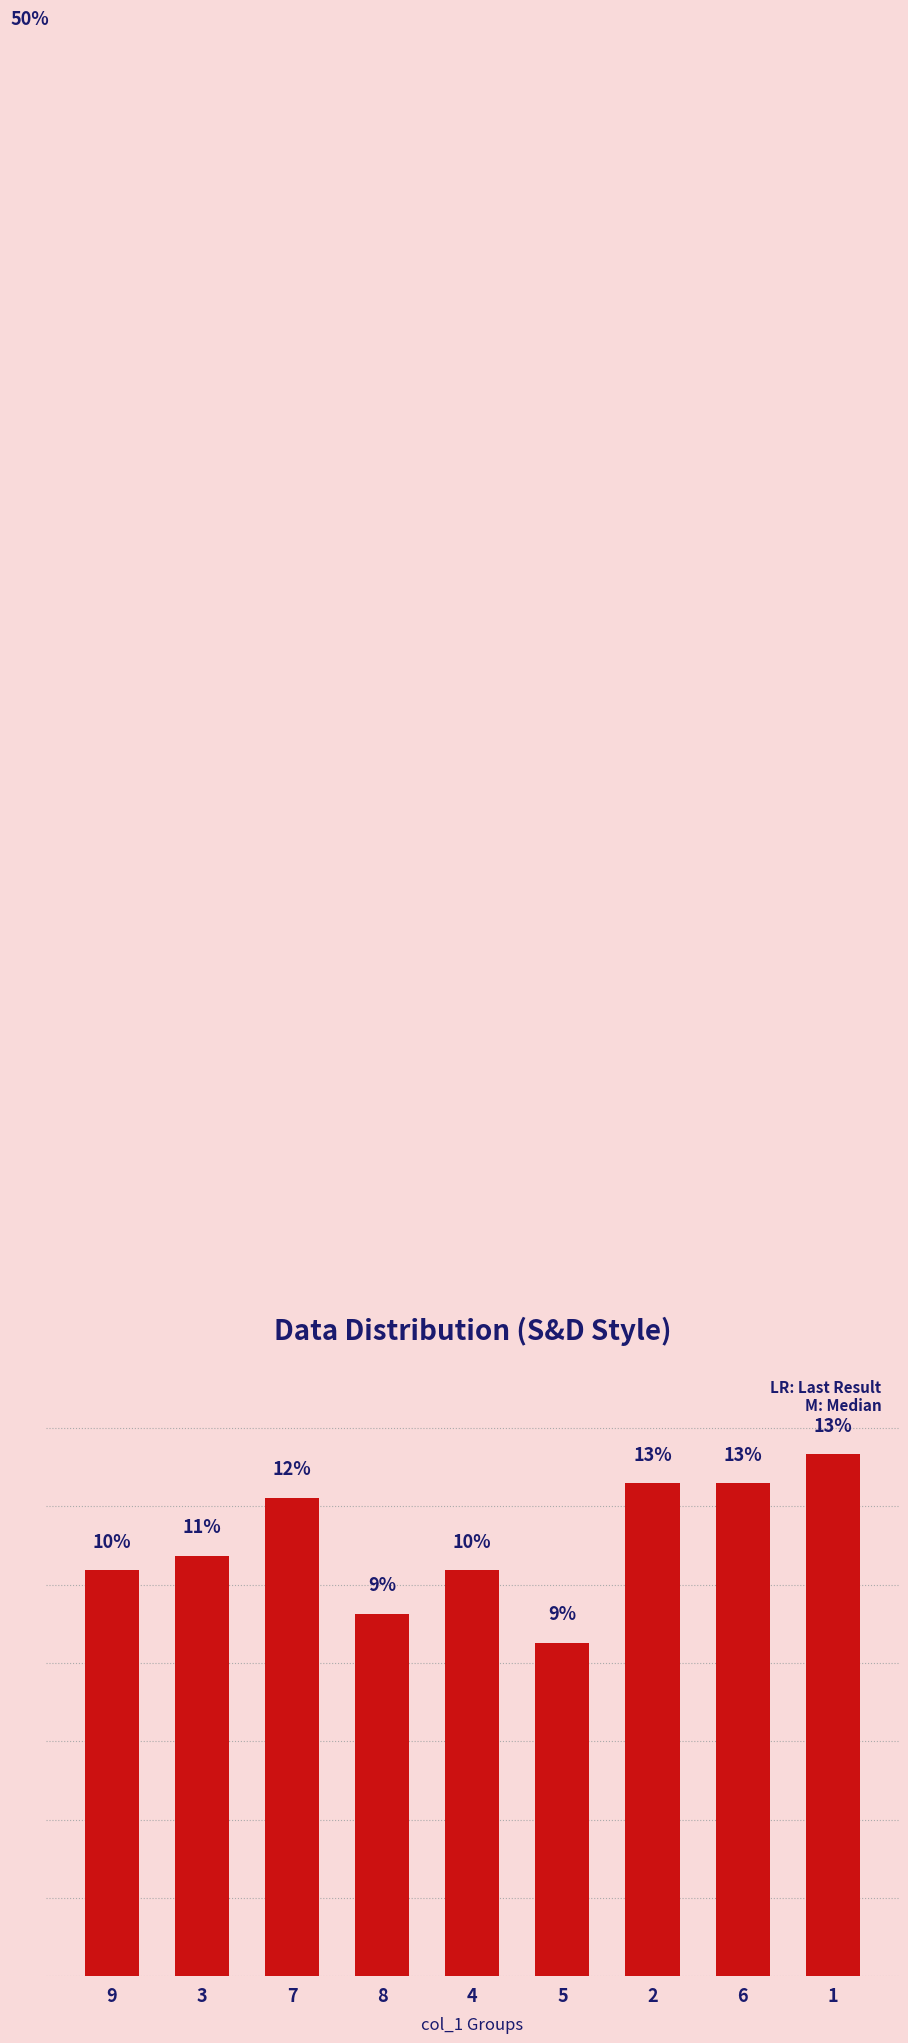

What is the label of the 9th bar from the left?

1